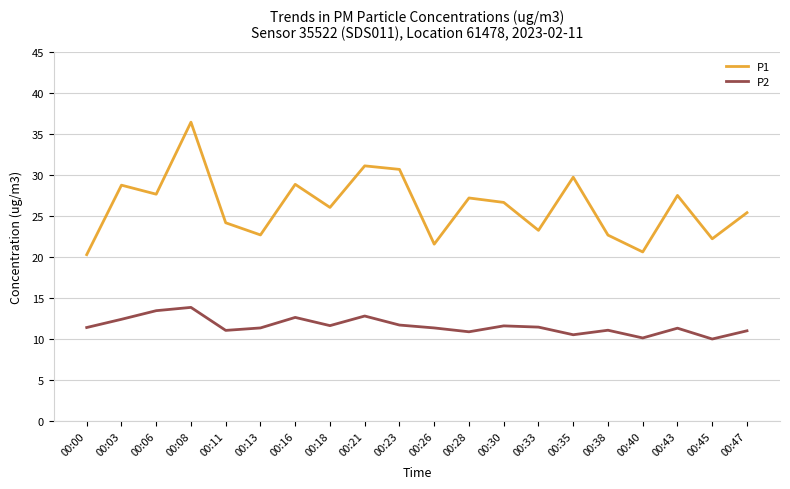

What is the difference between the highest and lowest values at 00:13?

11.3